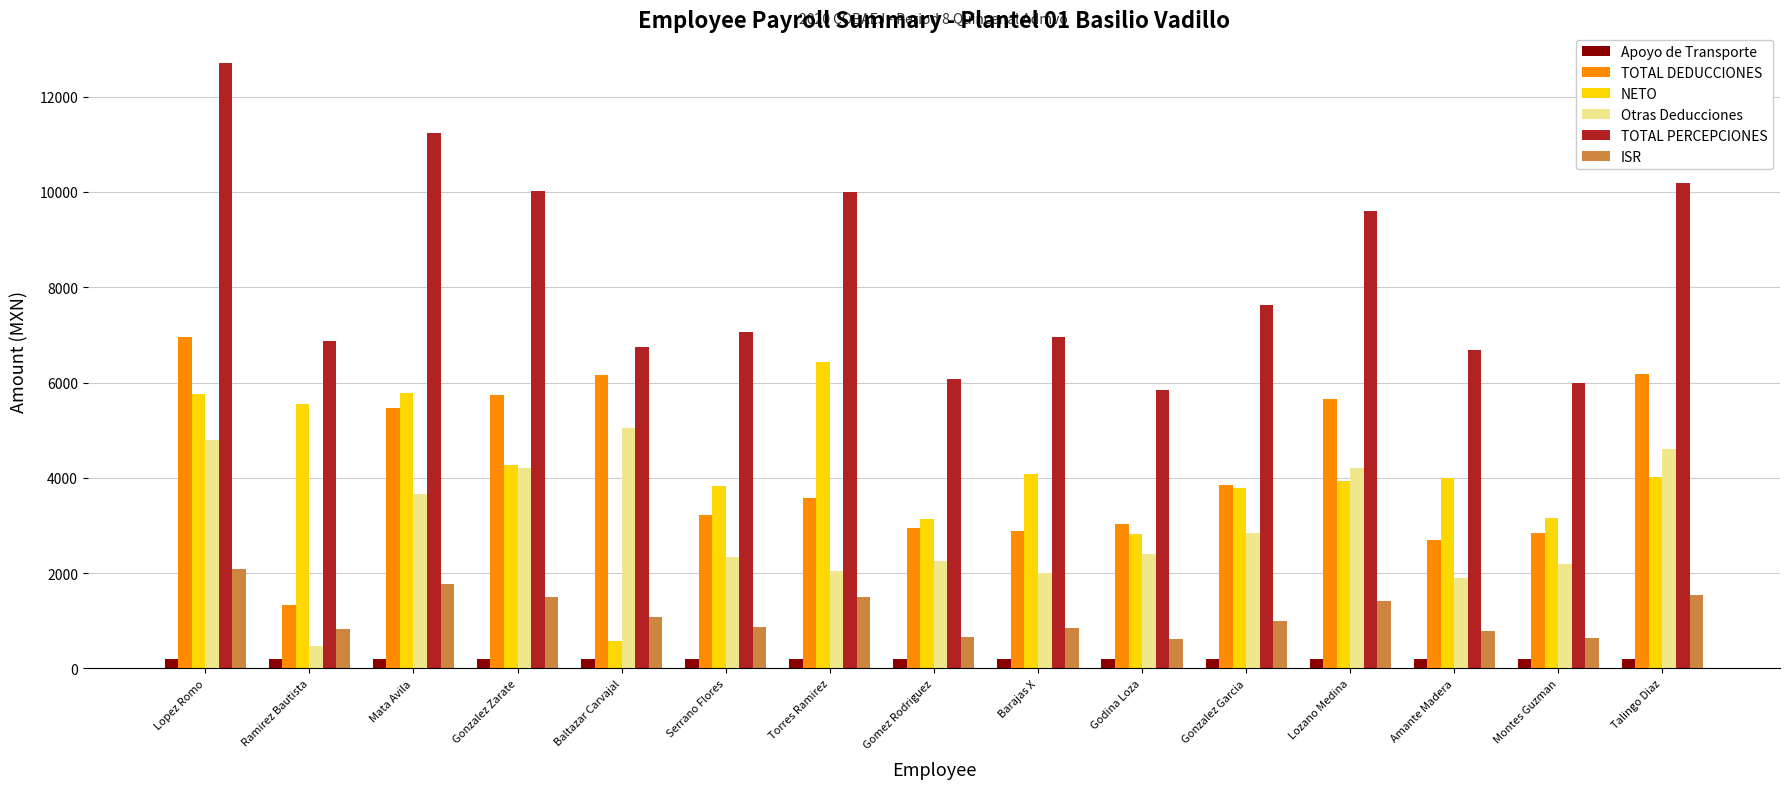

Which series has the largest total across all categories?

TOTAL PERCEPCIONES